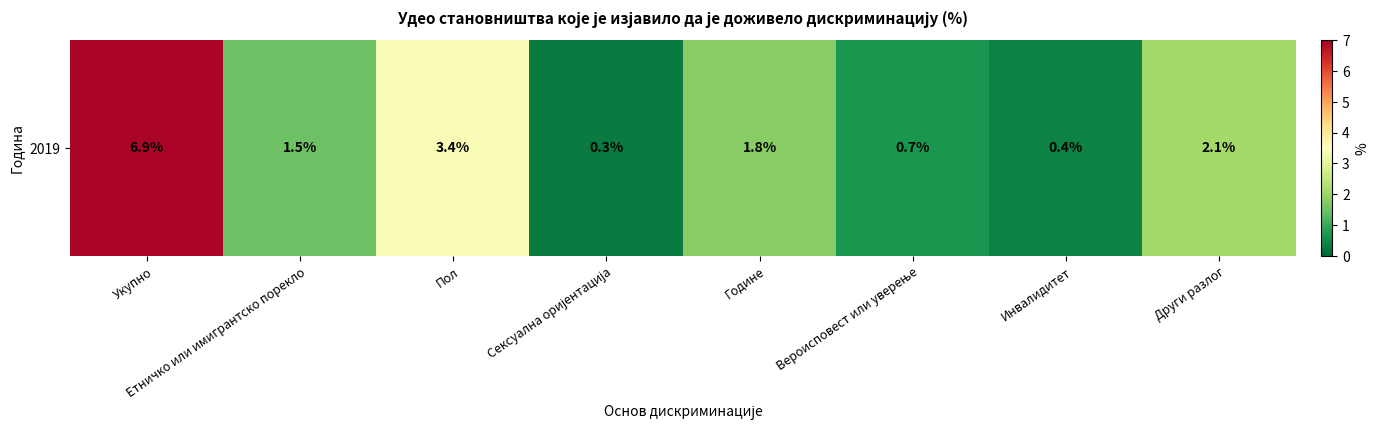

What is the difference between the maximum and minimum values?

6.6